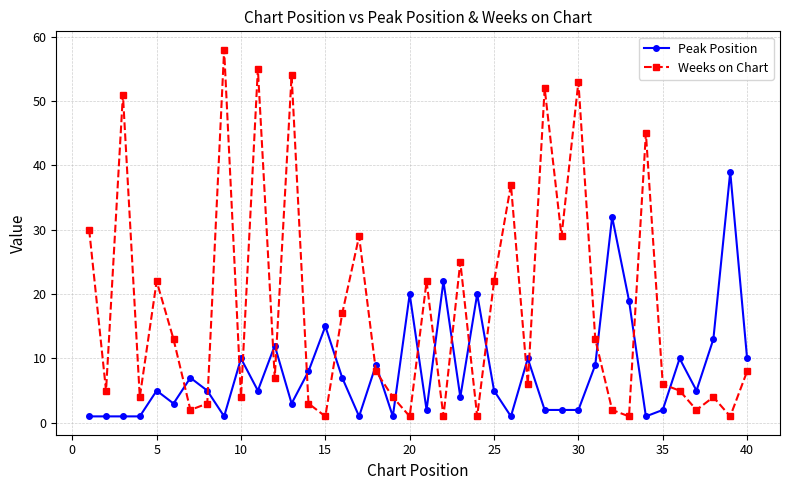

Which series has the largest total across all categories?

Weeks on Chart